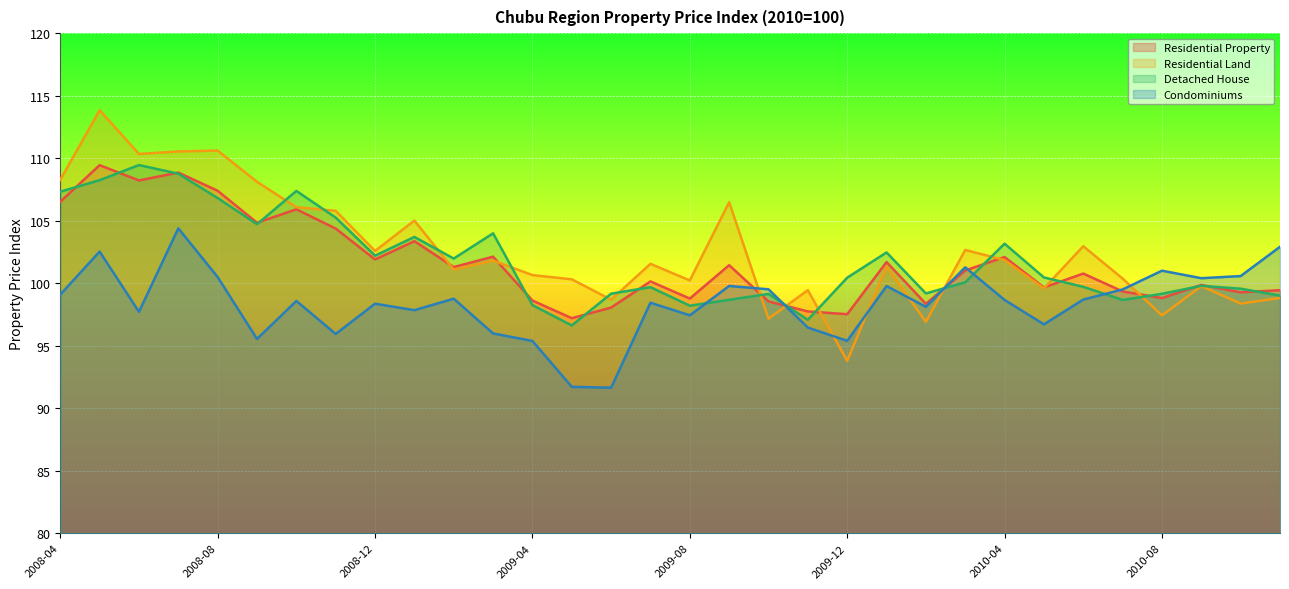

How many distinct data groups are displayed?

4